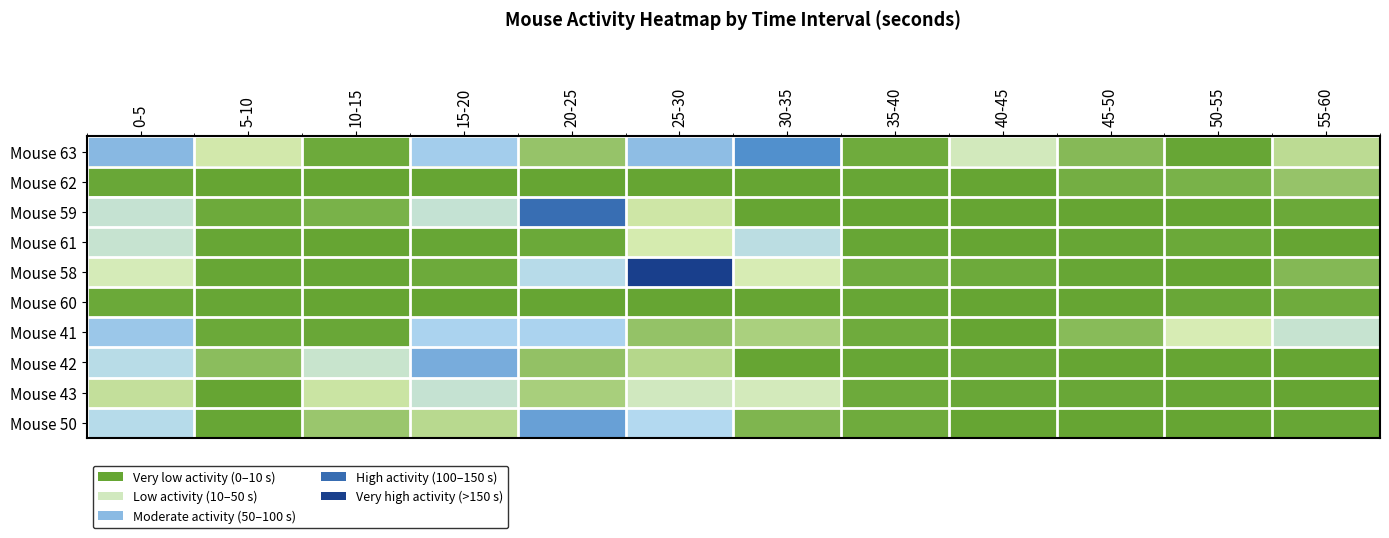

Reading right to left, transcribe all the data shown in this chart.

Mouse 63: 55-60=29.8	50-55=1.0	45-50=11.6	40-45=45.6	35-40=3.6	30-35=115.3	25-30=92.3	20-25=16.7	15-20=84.1	10-15=3.0	5-10=37.0	0-5=94.4
Mouse 62: 55-60=17.0	50-55=7.3	45-50=5.1	40-45=0.0	35-40=0.8	30-35=0.0	25-30=0.0	20-25=0.0	15-20=0.0	10-15=0.4	5-10=0.0	0-5=1.5
Mouse 59: 55-60=2.3	50-55=0.0	45-50=0.0	40-45=0.0	35-40=0.0	30-35=0.6	25-30=35.6	20-25=132.7	15-20=59.7	10-15=7.3	5-10=2.5	0-5=59.2
Mouse 61: 55-60=0.4	50-55=2.1	45-50=0.9	40-45=0.5	35-40=1.1	30-35=68.8	25-30=38.2	20-25=2.3	15-20=0.8	10-15=0.0	5-10=0.7	0-5=57.7
Mouse 58: 55-60=11.0	50-55=0.4	45-50=0.9	40-45=2.7	35-40=3.9	30-35=40.9	25-30=156.8	20-25=73.5	15-20=3.0	10-15=1.0	5-10=0.8	0-5=43.1
Mouse 60: 55-60=3.3	50-55=1.5	45-50=0.0	40-45=0.0	35-40=0.8	30-35=0.0	25-30=0.0	20-25=0.2	15-20=0.4	10-15=0.0	5-10=0.9	0-5=2.2
Mouse 41: 55-60=57.8	50-55=40.8	45-50=11.8	40-45=0.4	35-40=3.5	30-35=23.8	25-30=16.1	20-25=81.0	15-20=81.2	10-15=1.3	5-10=1.9	0-5=87.0
Mouse 42: 55-60=0.4	50-55=0.2	45-50=0.4	40-45=1.4	35-40=0.7	30-35=0.2	25-30=27.5	20-25=15.8	15-20=100.5	10-15=56.0	5-10=13.2	0-5=71.8
Mouse 43: 55-60=0.0	50-55=0.8	45-50=1.5	40-45=1.2	35-40=2.6	30-35=45.1	25-30=47.2	20-25=23.2	15-20=59.1	10-15=34.6	5-10=0.3	0-5=31.9
Mouse 50: 55-60=0.8	50-55=0.3	45-50=0.0	40-45=0.5	35-40=3.6	30-35=8.6	25-30=77.8	20-25=106.6	15-20=28.2	10-15=17.9	5-10=0.8	0-5=73.8